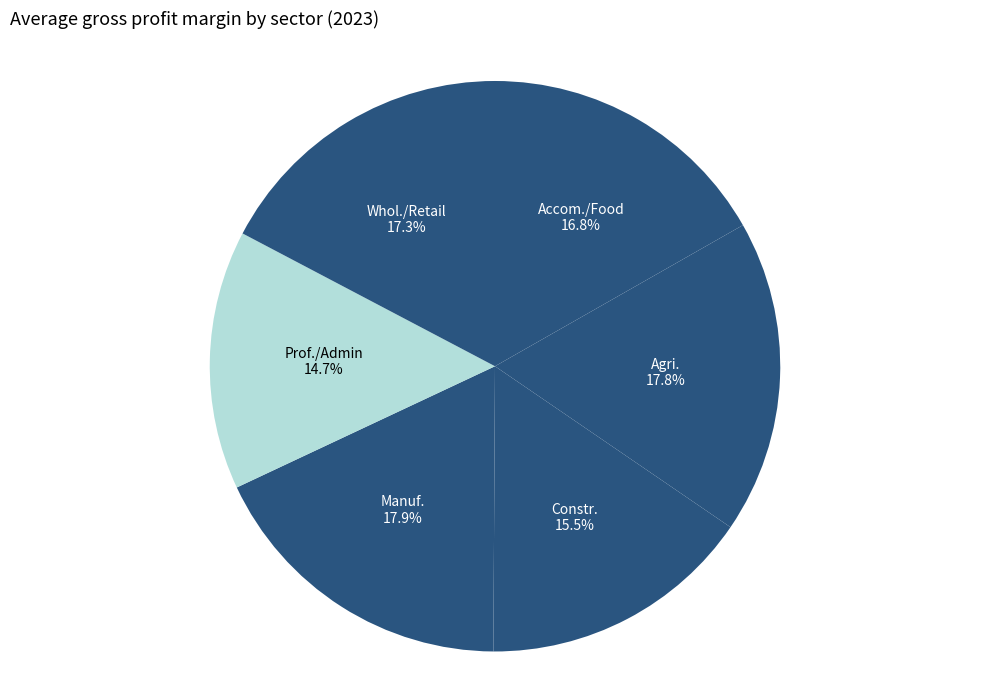

To the nearest percent, what is the difference between the Prof./Admin and Accom./Food slice percentages?

2%